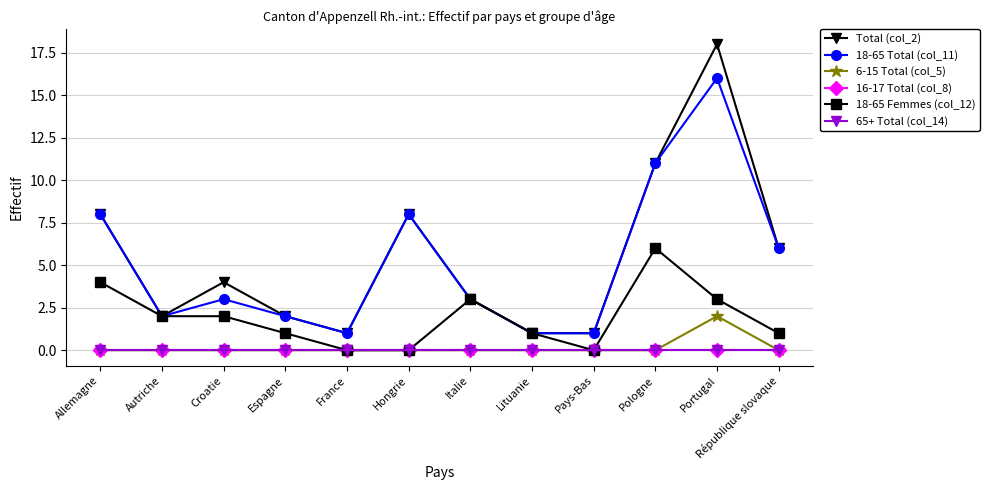

Rank the series at Pologne from lowest to highest value.

6-15 Total (col_5), 16-17 Total (col_8), 65+ Total (col_14), 18-65 Femmes (col_12), Total (col_2), 18-65 Total (col_11)